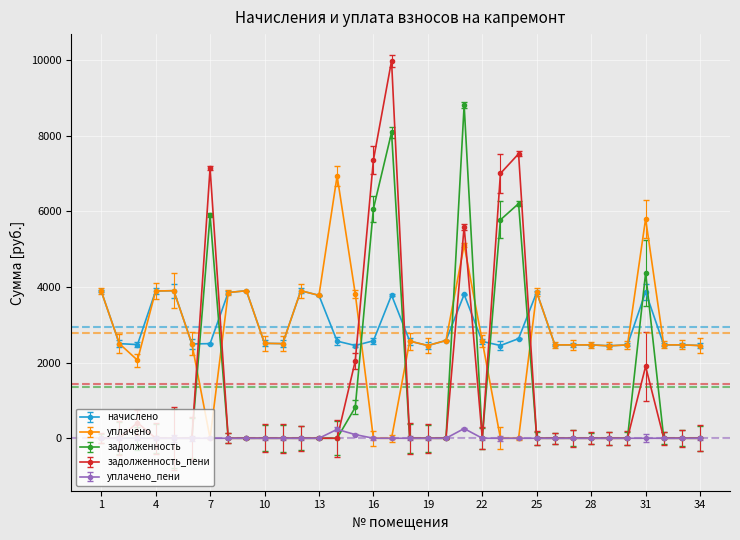

Which series has the largest total across all categories?

начислено